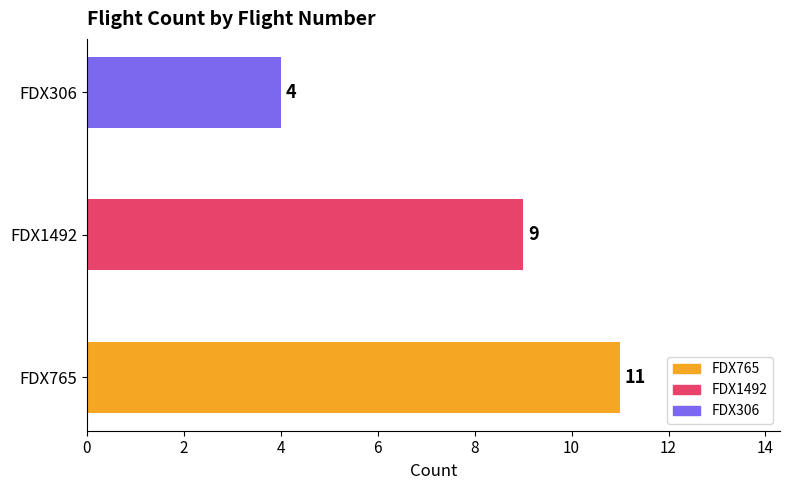

List the labels in order of value, smallest first.

FDX306, FDX1492, FDX765